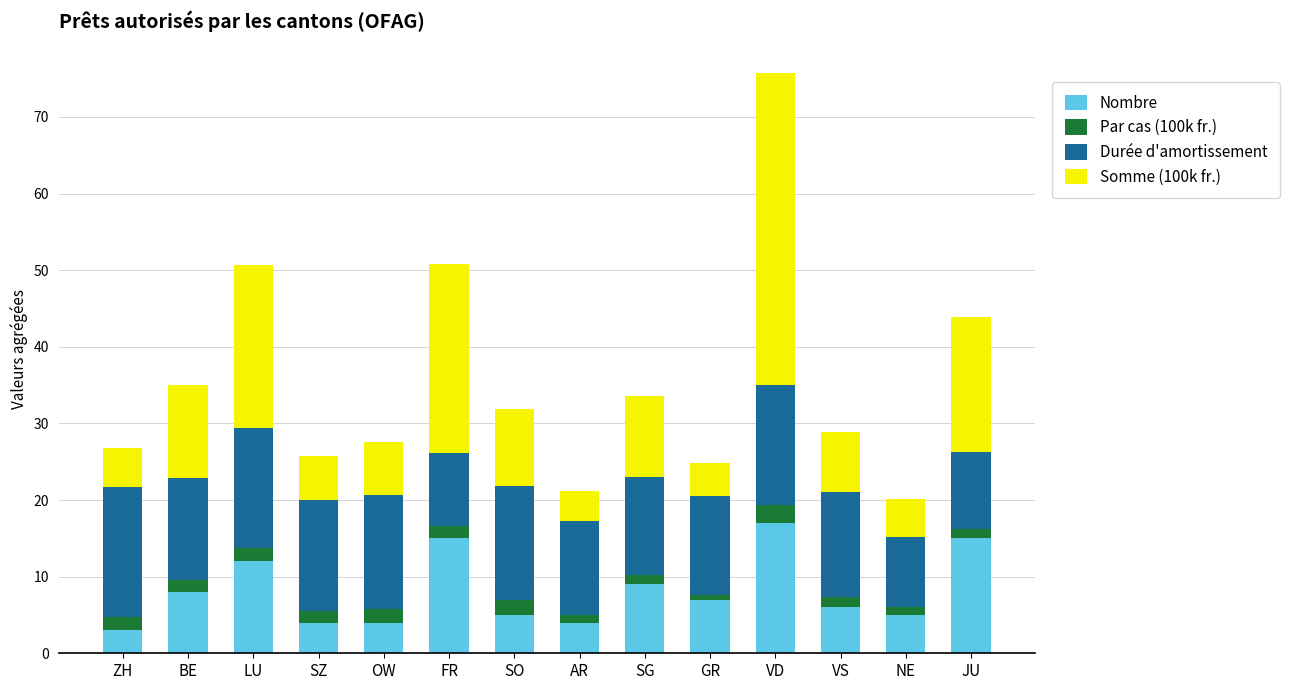

How many bars are there in total?

14